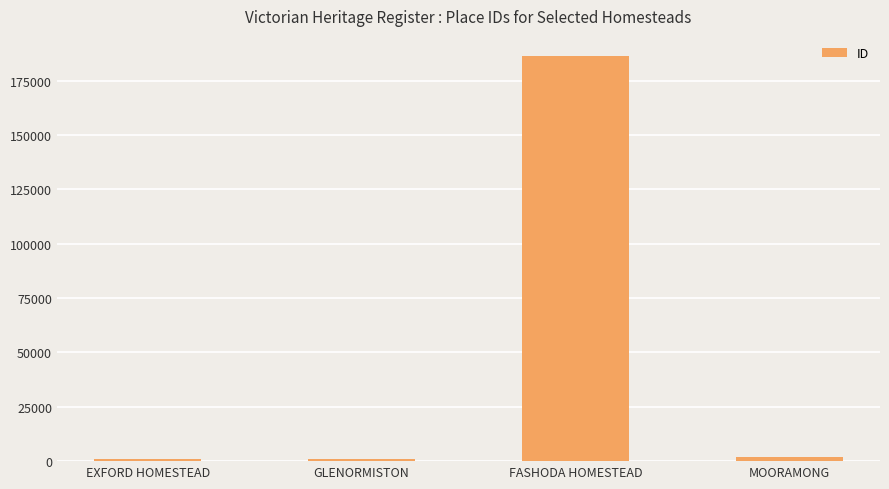

What position from the left is GLENORMISTON?

2